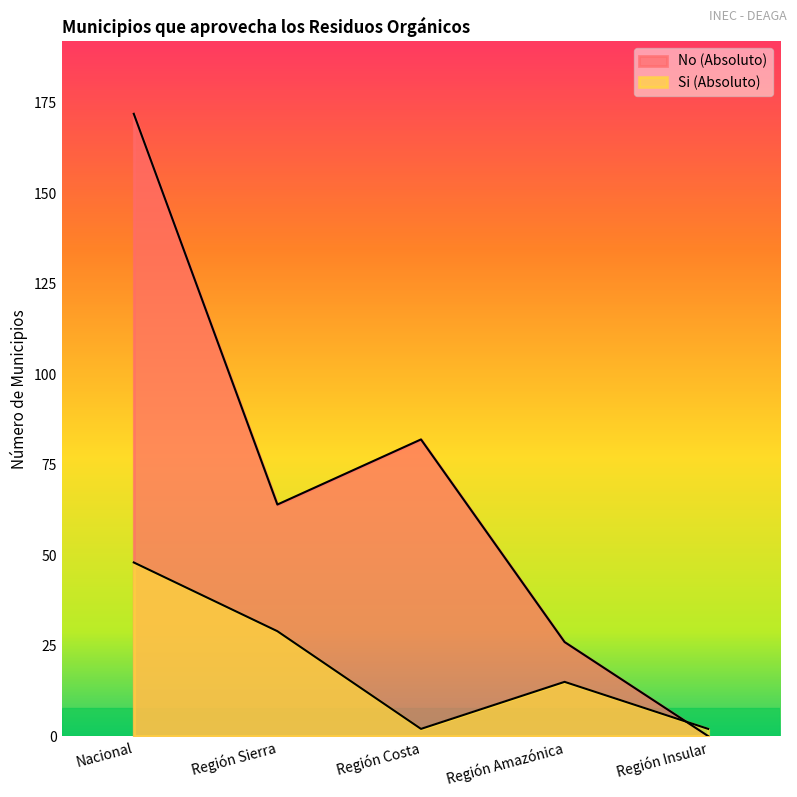

How many interior local valleys does the No (Absoluto) series have?

1